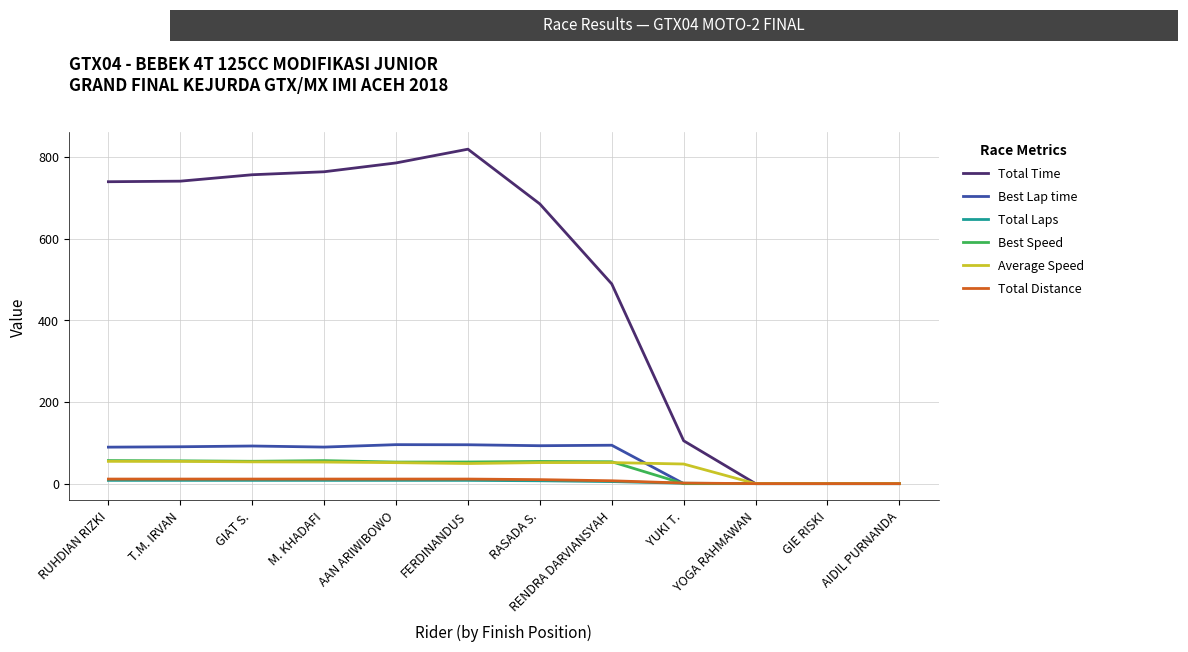

At how many categories does at least one series exceed 541?

7